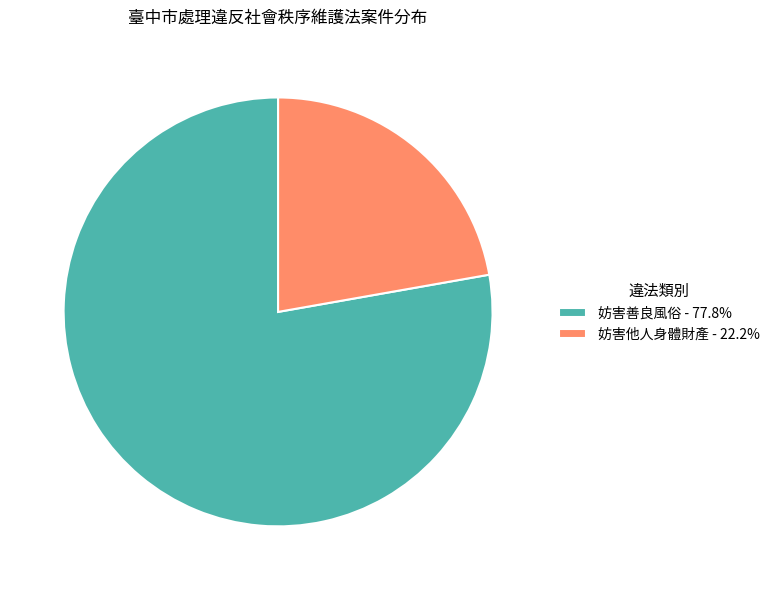

How many segments does this pie chart have?

2